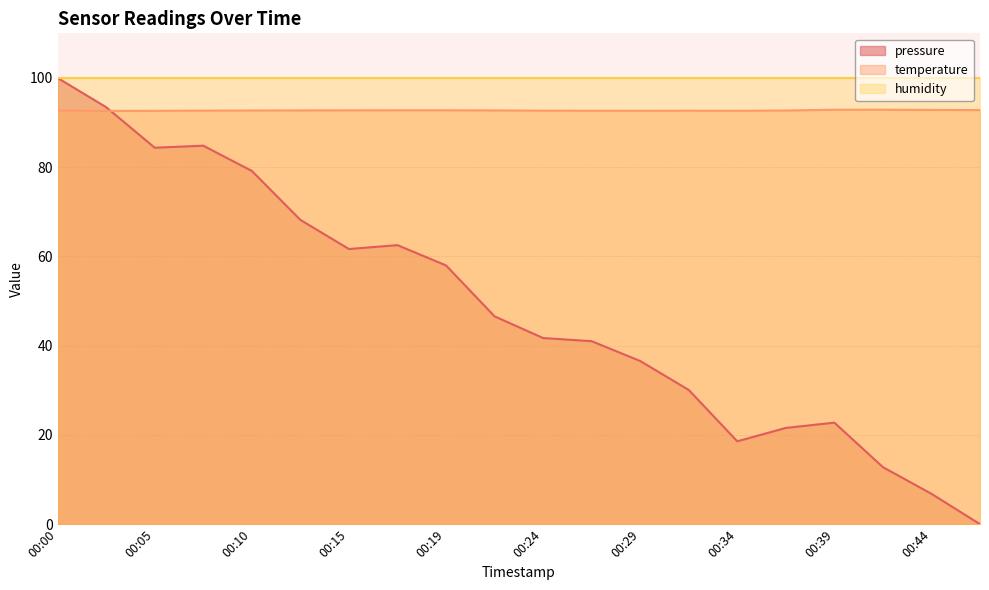

Which series has the widest spread of values?

pressure